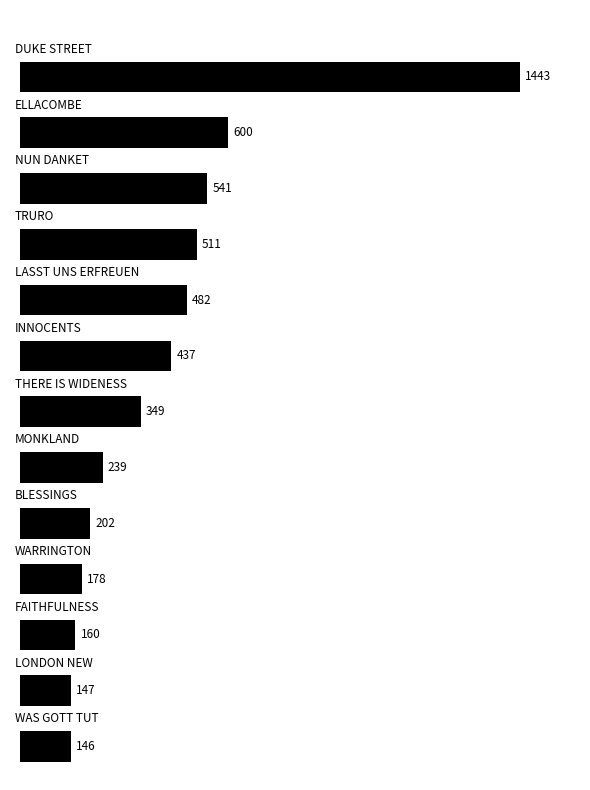

What is the difference between the second highest and minimum values?

454